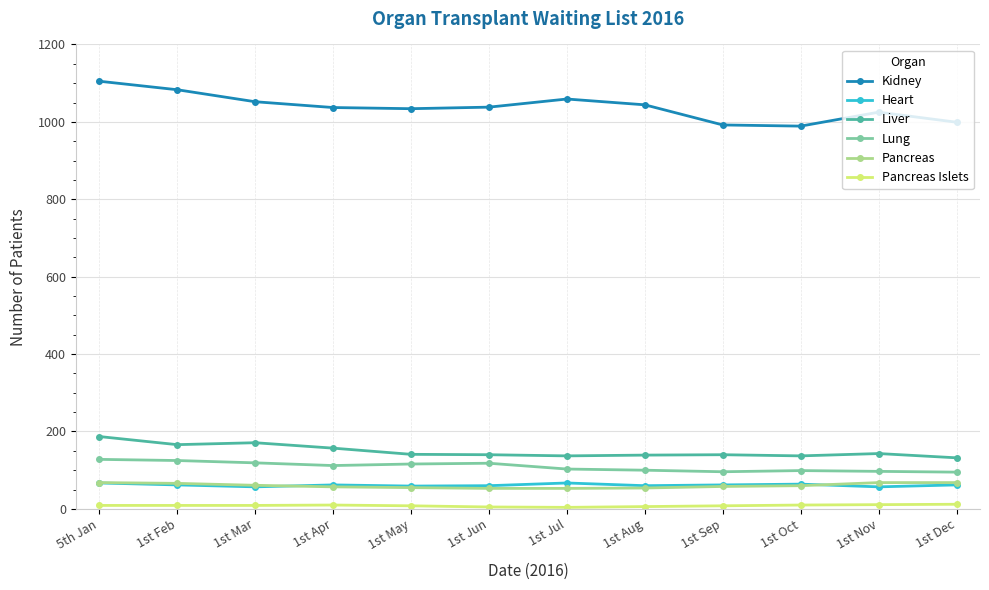

How many data points does each series have?

12